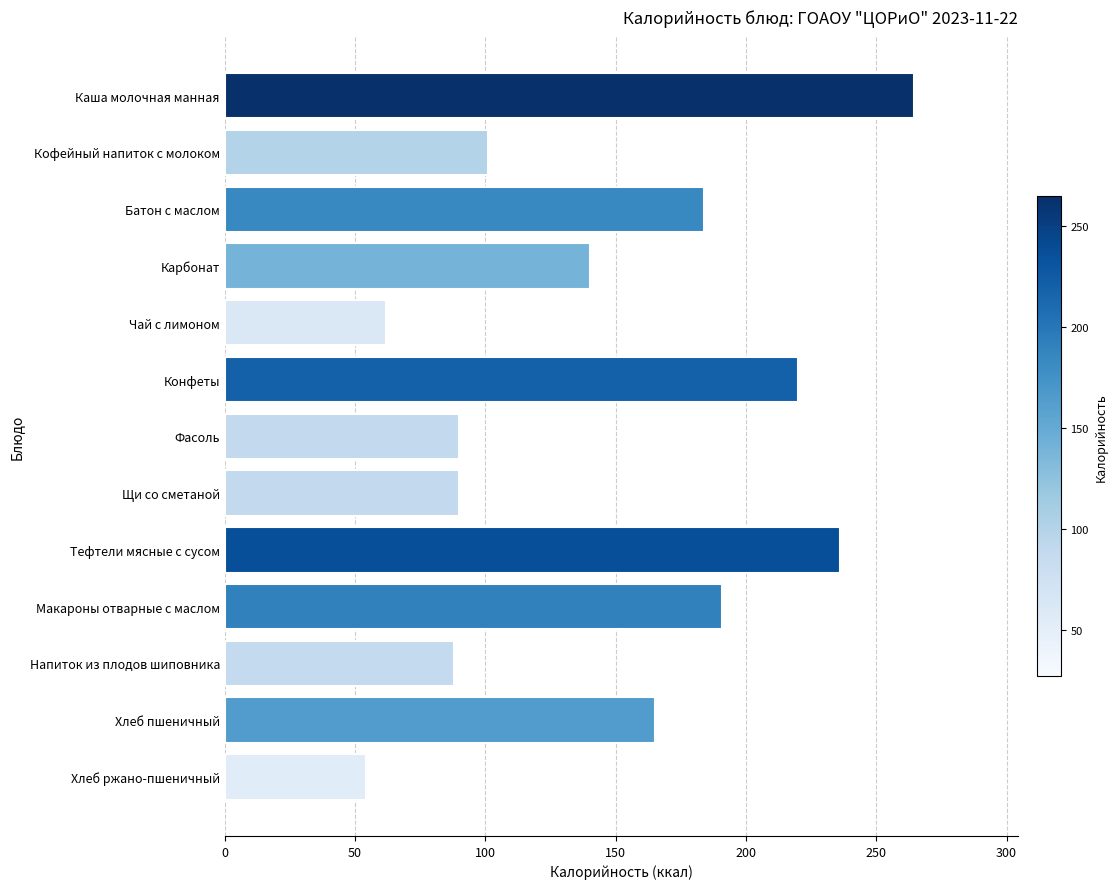

What is the difference between the maximum and second lowest values?

202.5